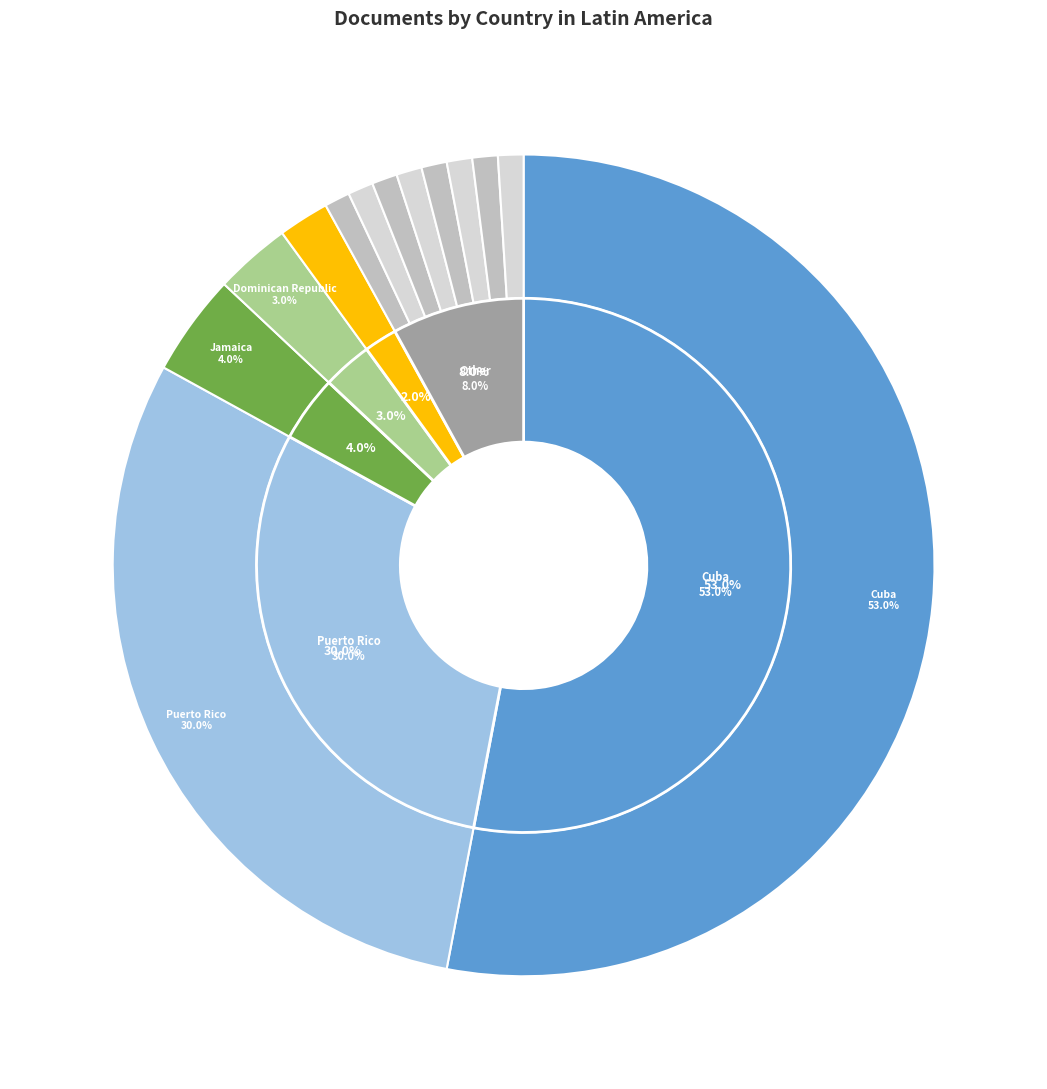

How many slices are in this pie chart?

13